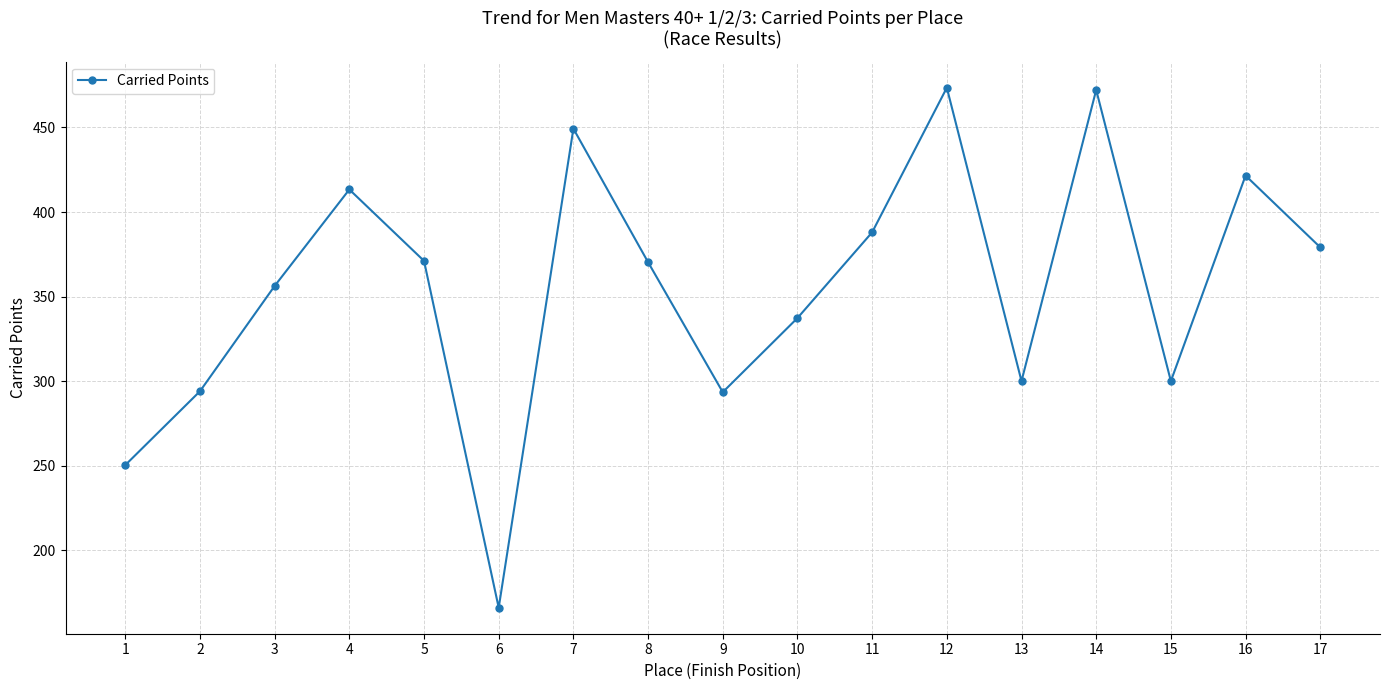

How many lines are shown in the chart?

1